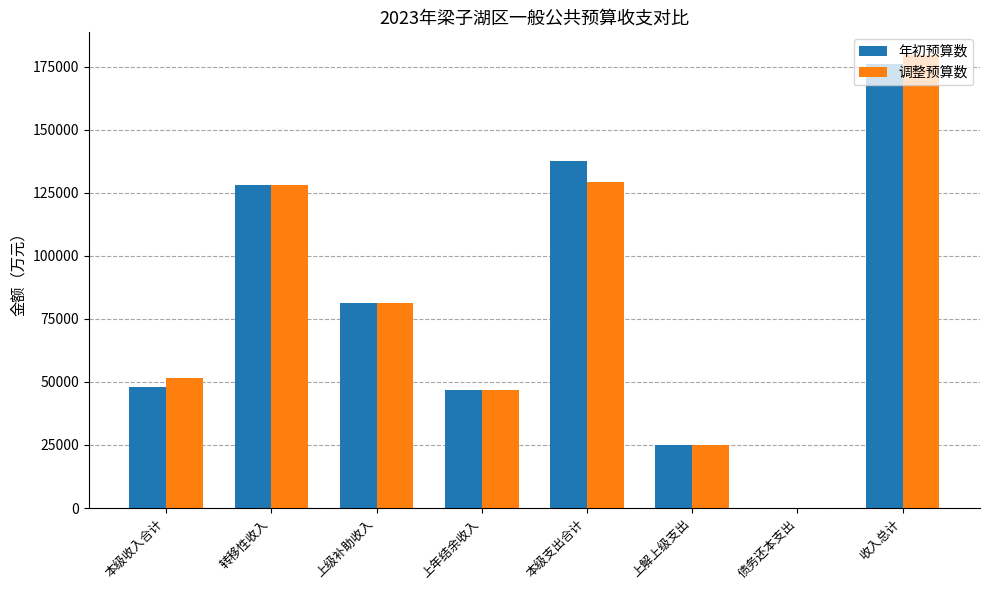

What is the greatest value displayed?

179567